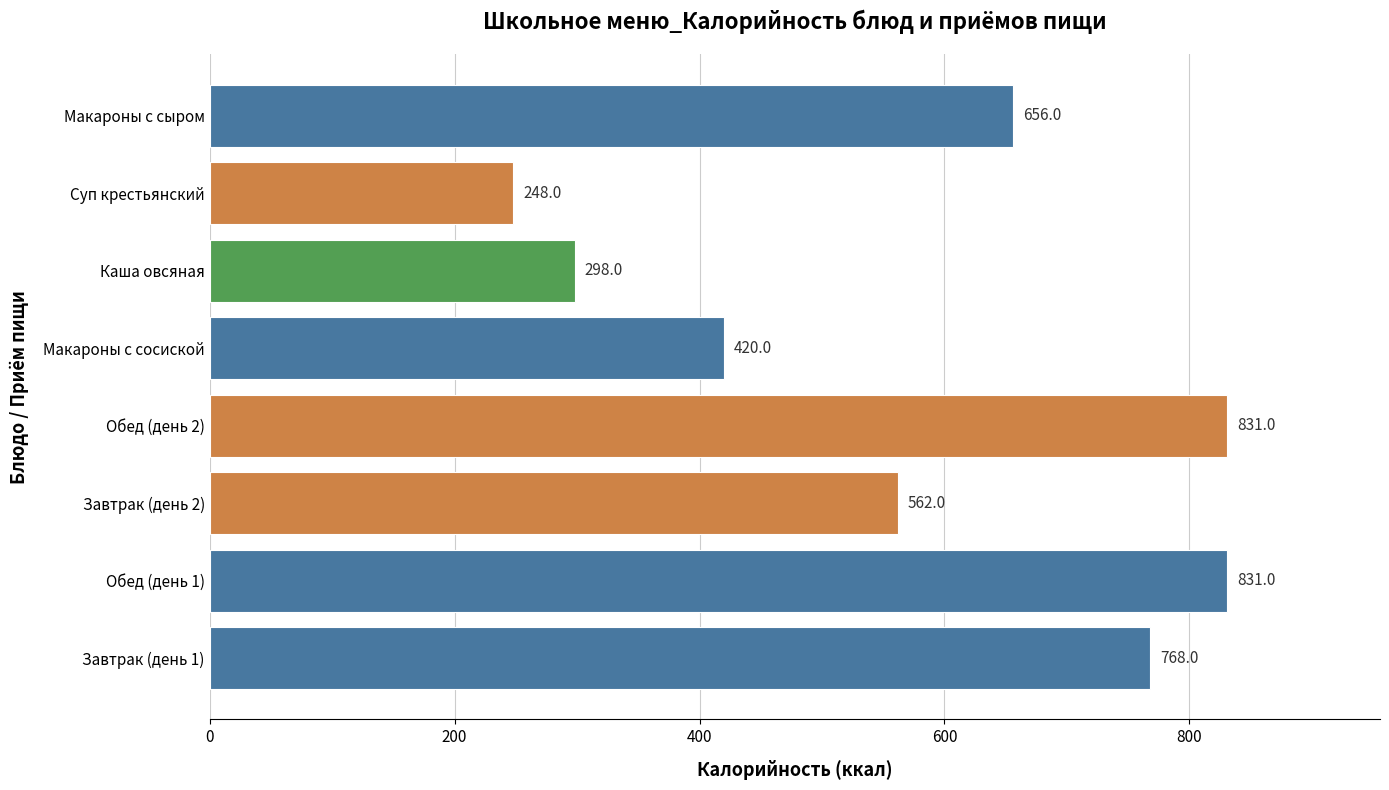

What is the greatest value displayed?

831